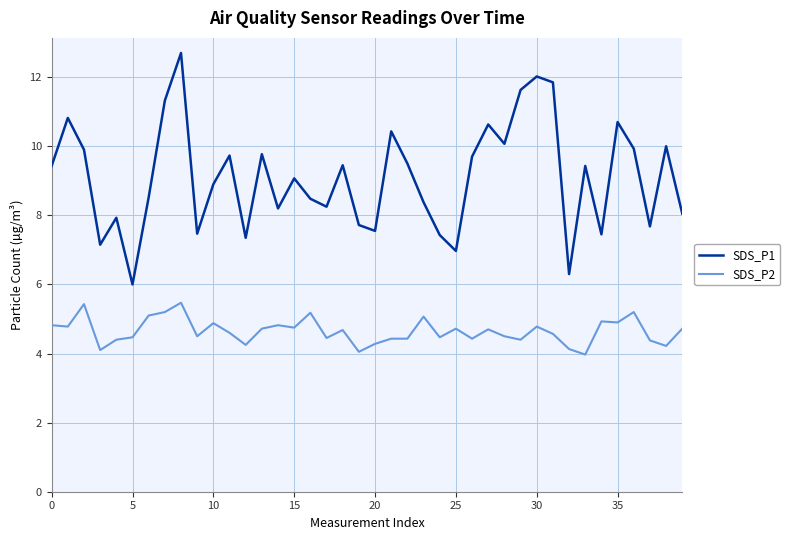

What are all the series names shown in the legend?

SDS_P1, SDS_P2